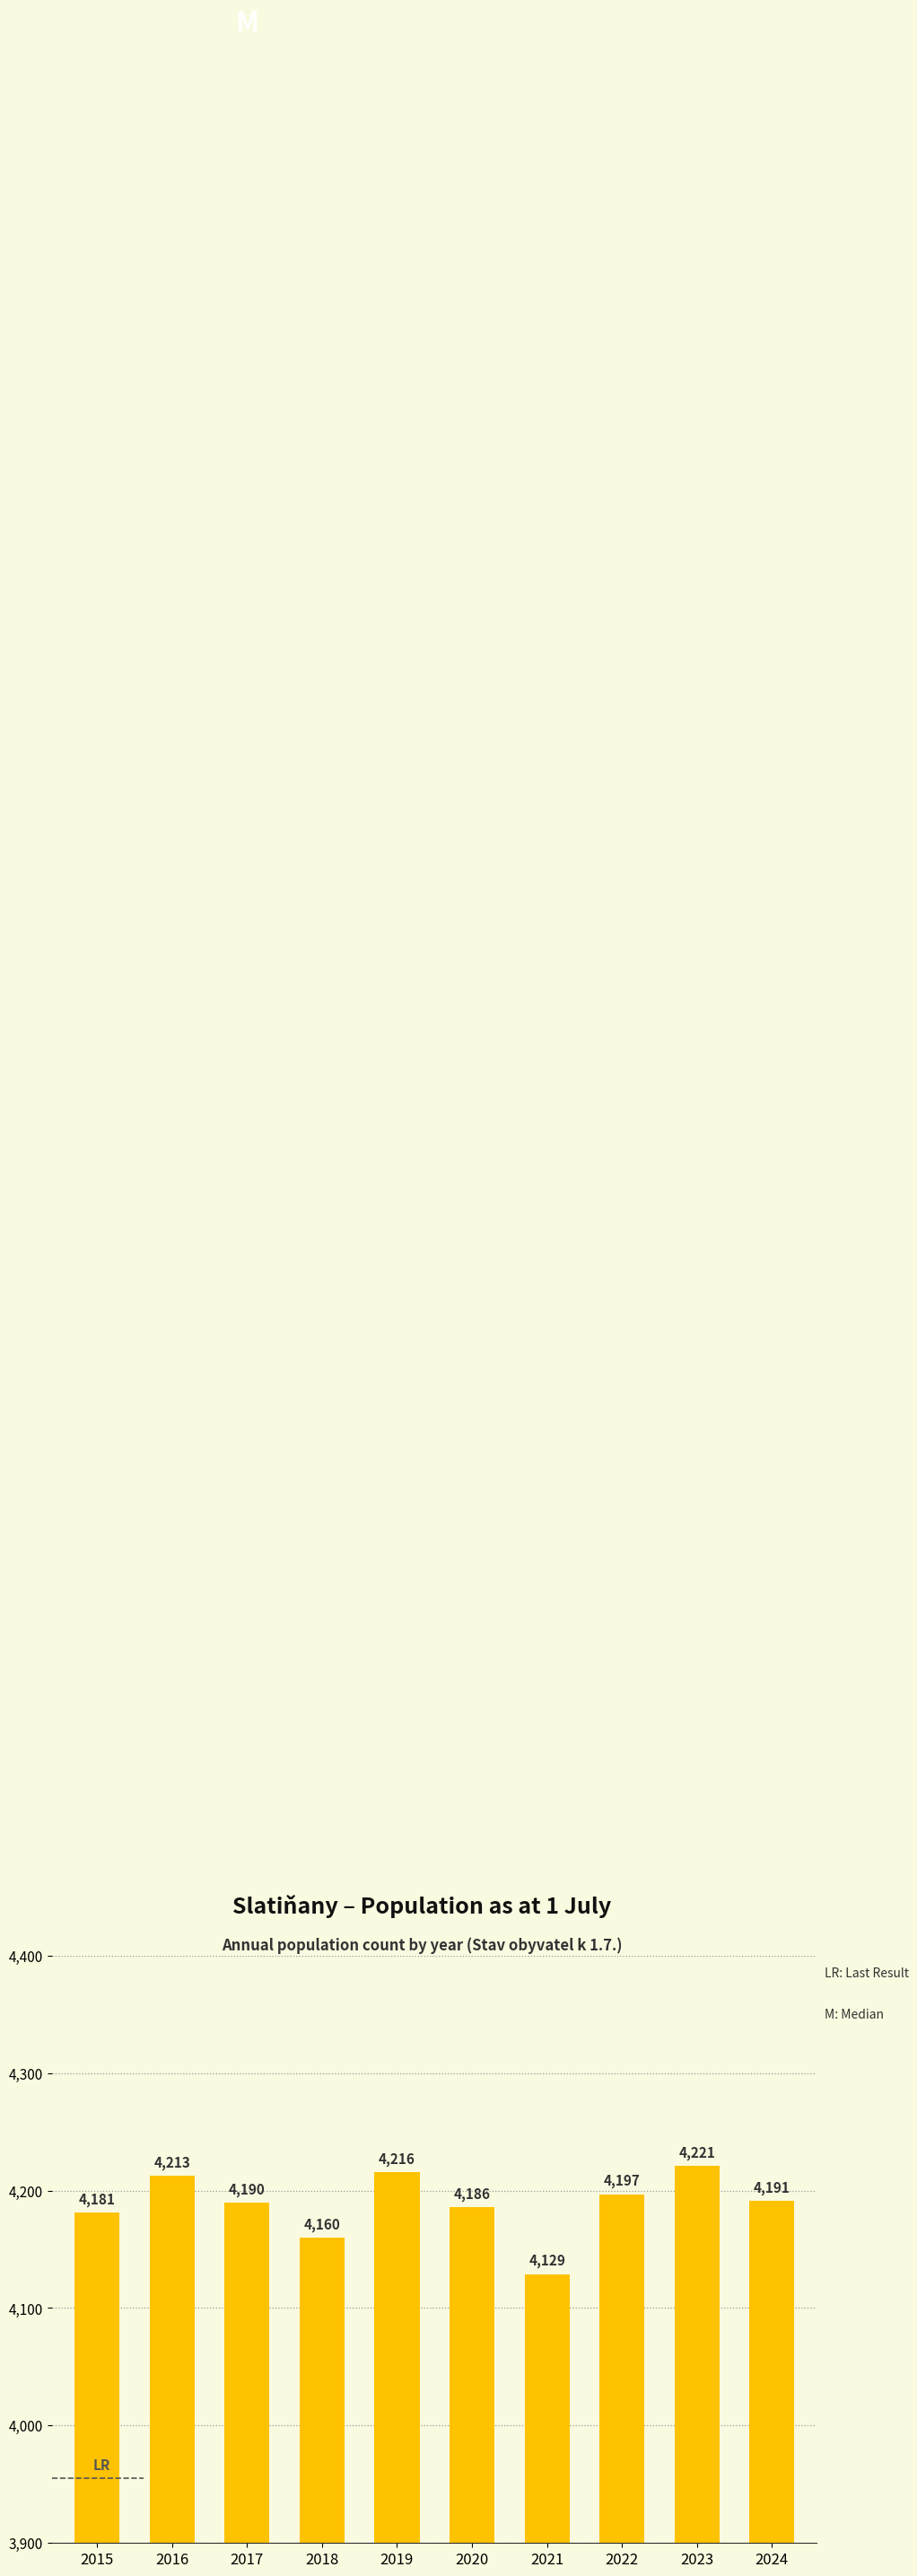

What is the difference between the maximum and second lowest values?

61